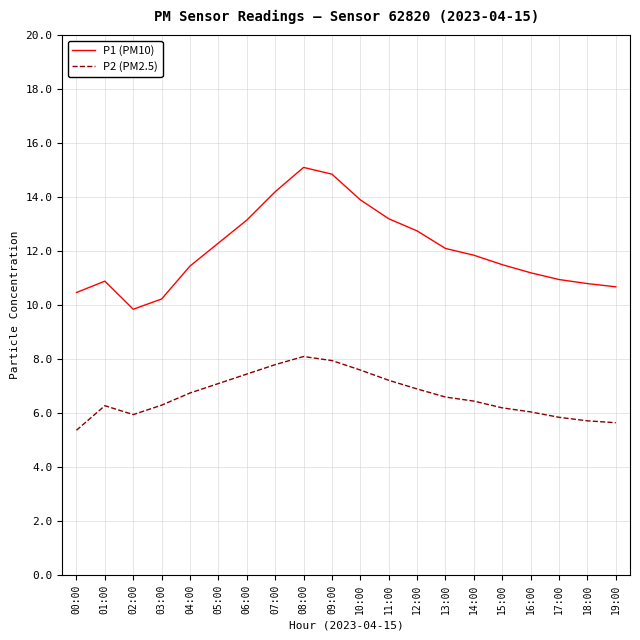

At which category is the sum across all series the highest?

08:00